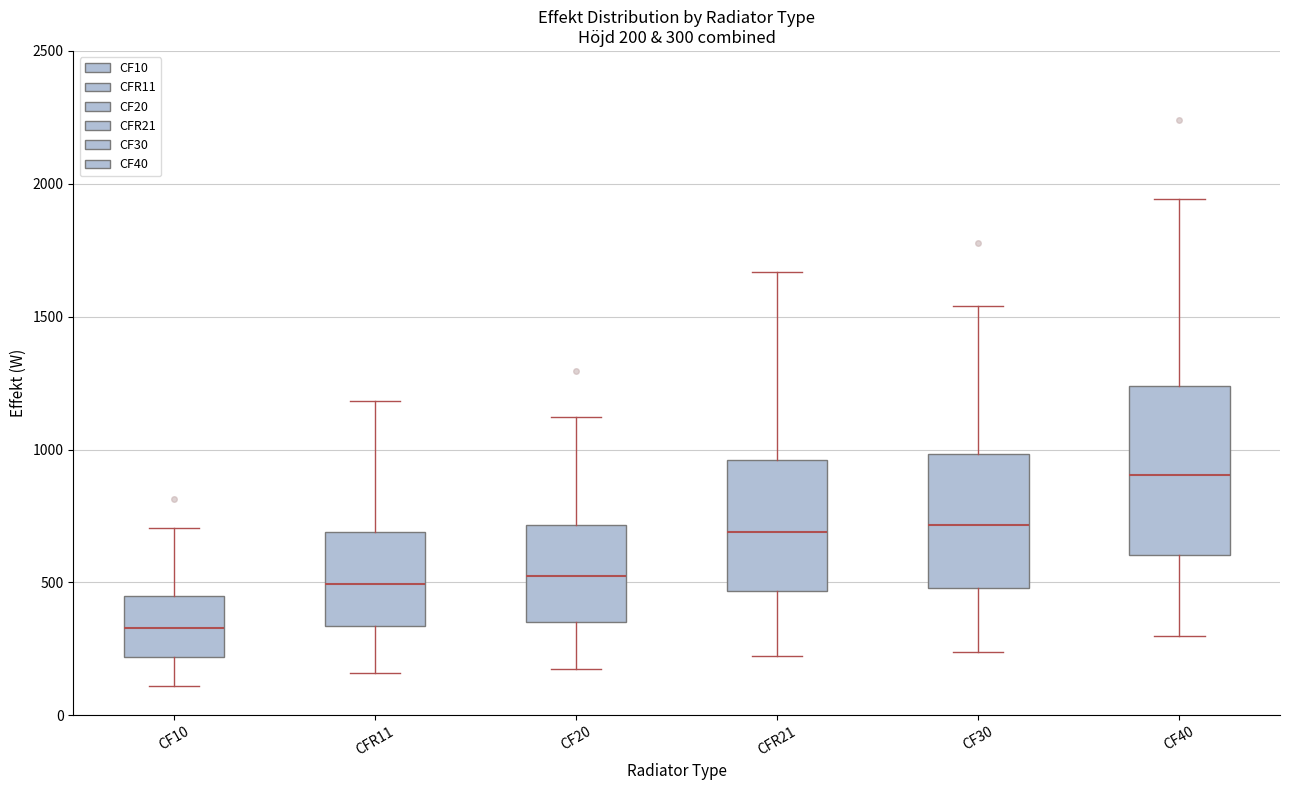

Comparing the boxes themselves (not the whiskers), which one is the tallest?

CF40